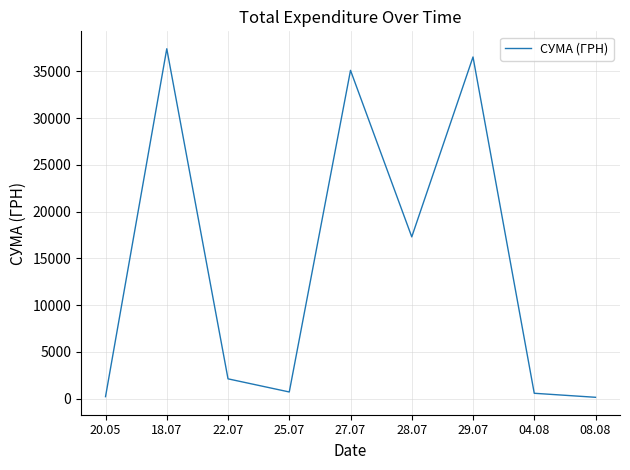

What is the maximum value shown in the chart?

37425.0